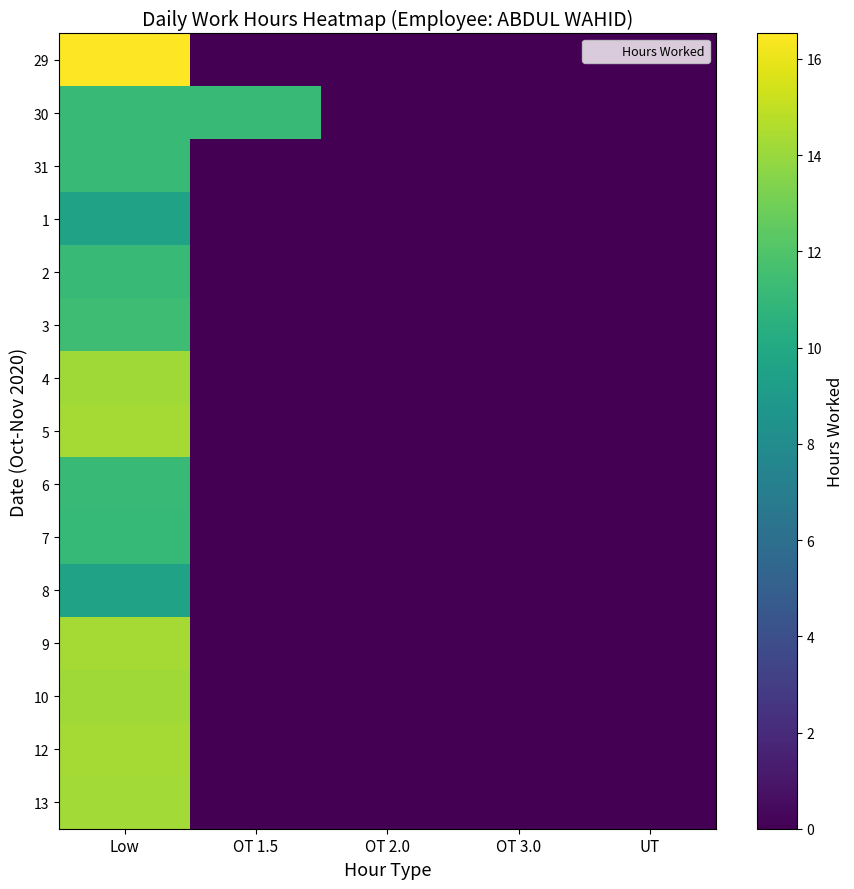

How many data points does each series have?

5